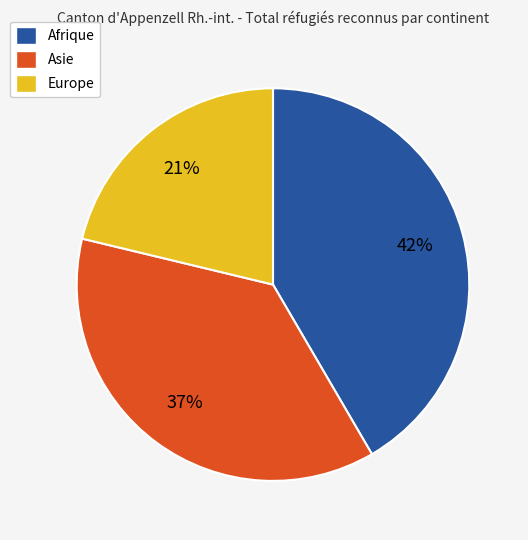

Rank the categories by value from lowest to highest.

Europe, Asie, Afrique